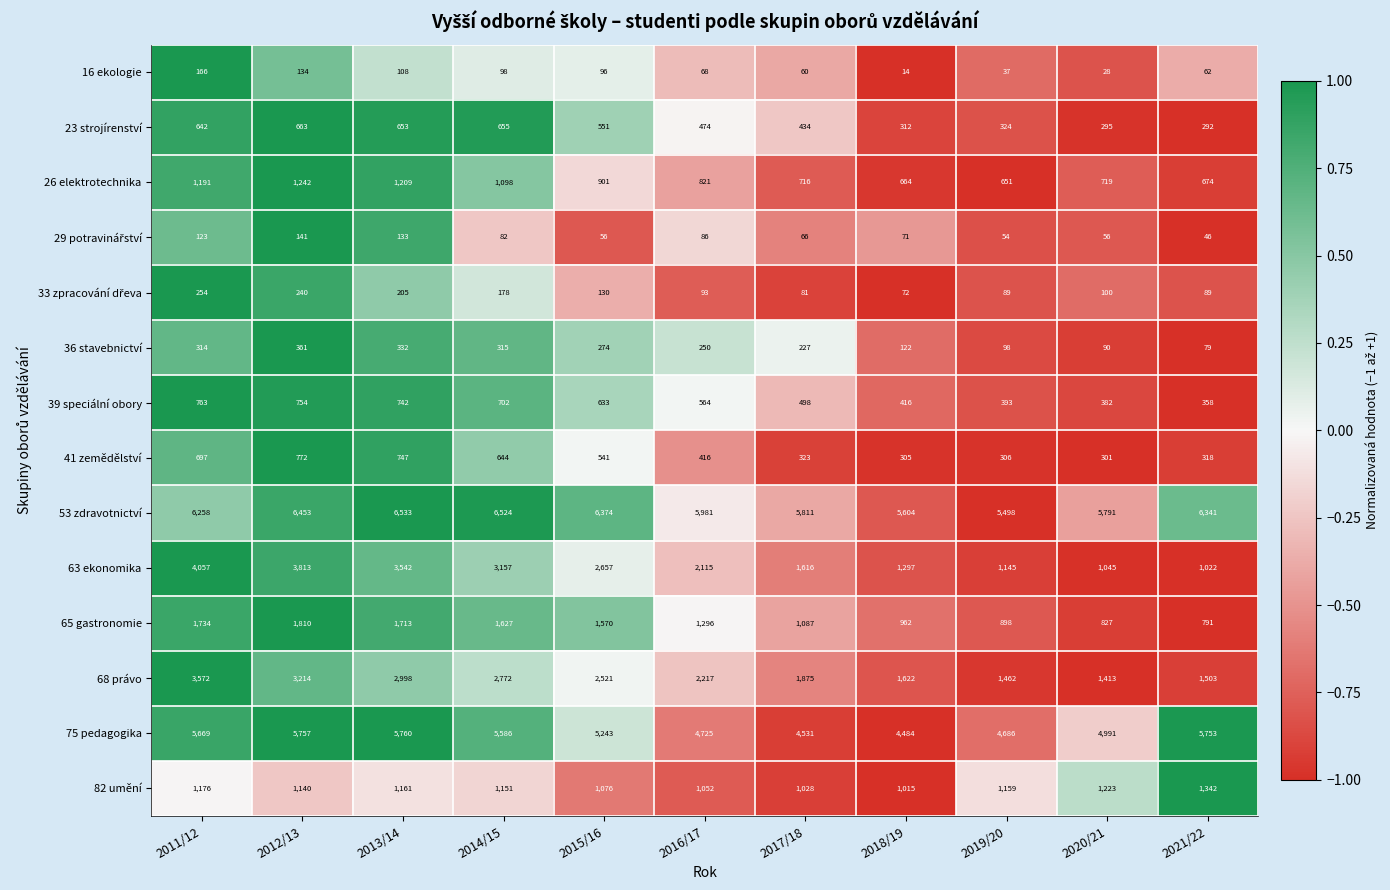

Where is 36 stavebnictví nearest to the value 220?

2017/18